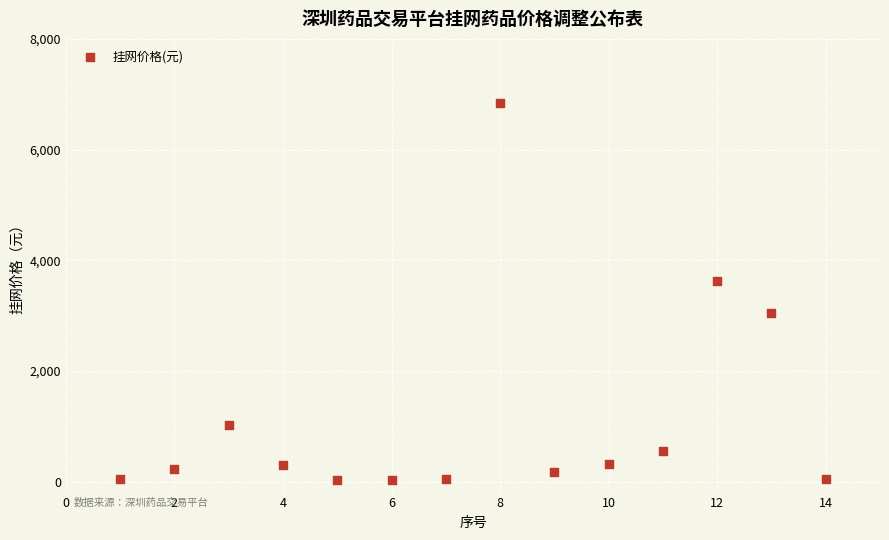

What is the range of Y values (max minus min)?

6827.8